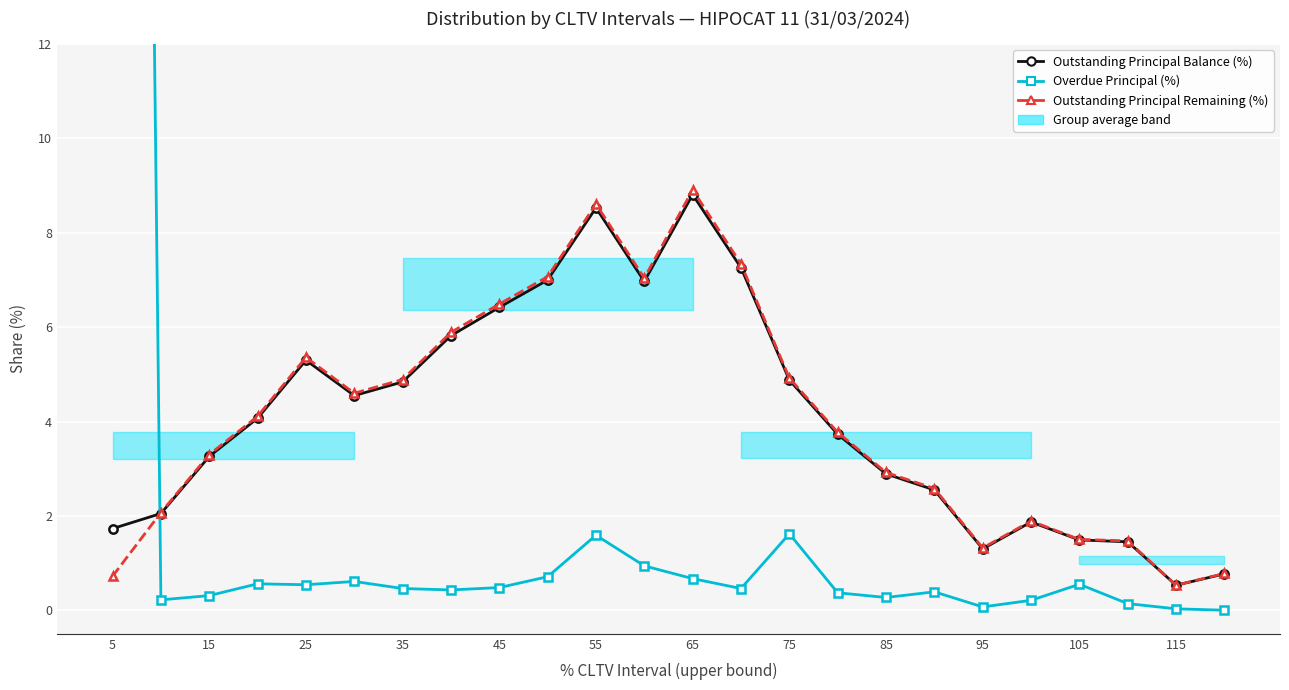

At which category does the chart reach its peak across all series?

5